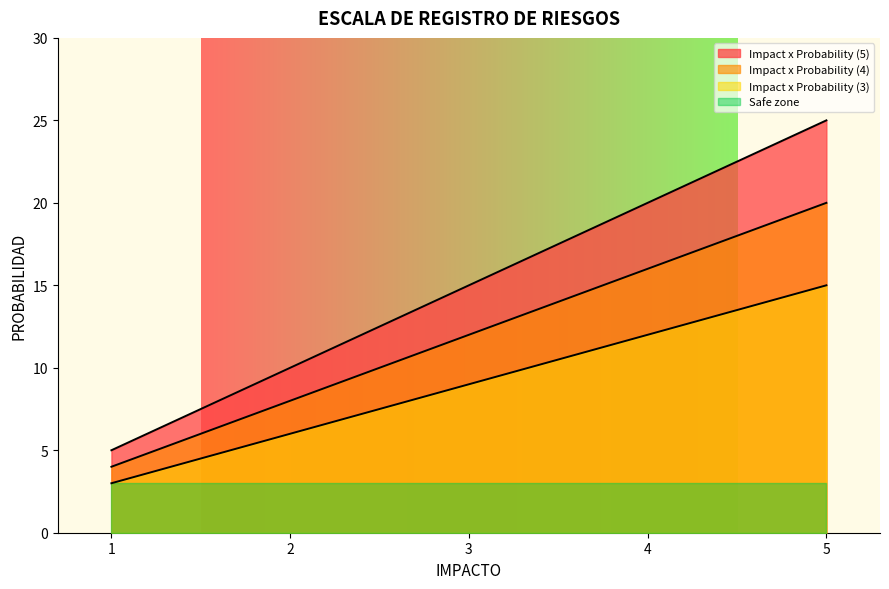

Which series has the largest total across all categories?

Impact x Probability (5)